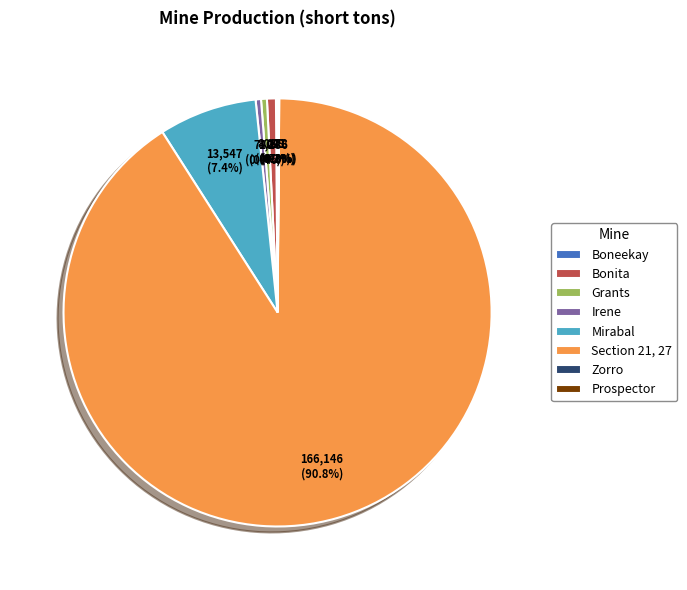

What percentage is the Bonita slice, to the nearest percent?

1%